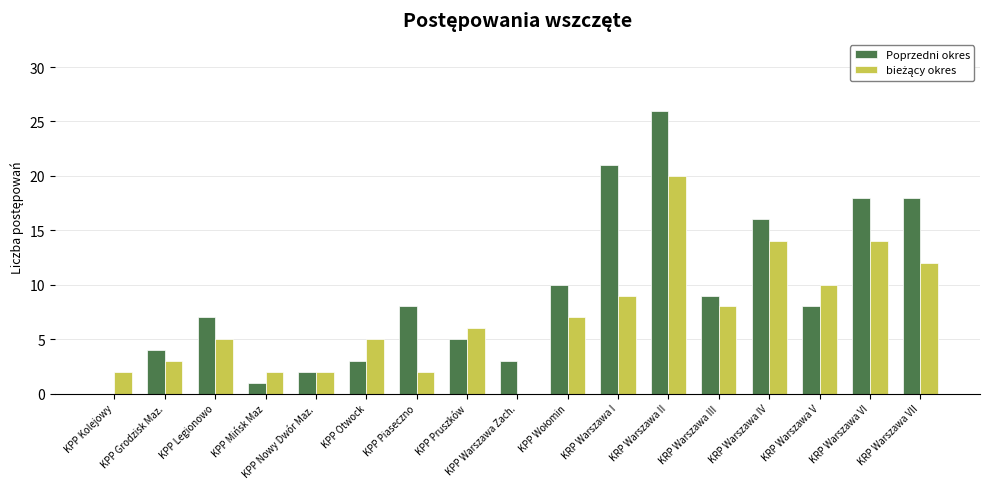

What is the sum of all Poprzedni okres values?

159